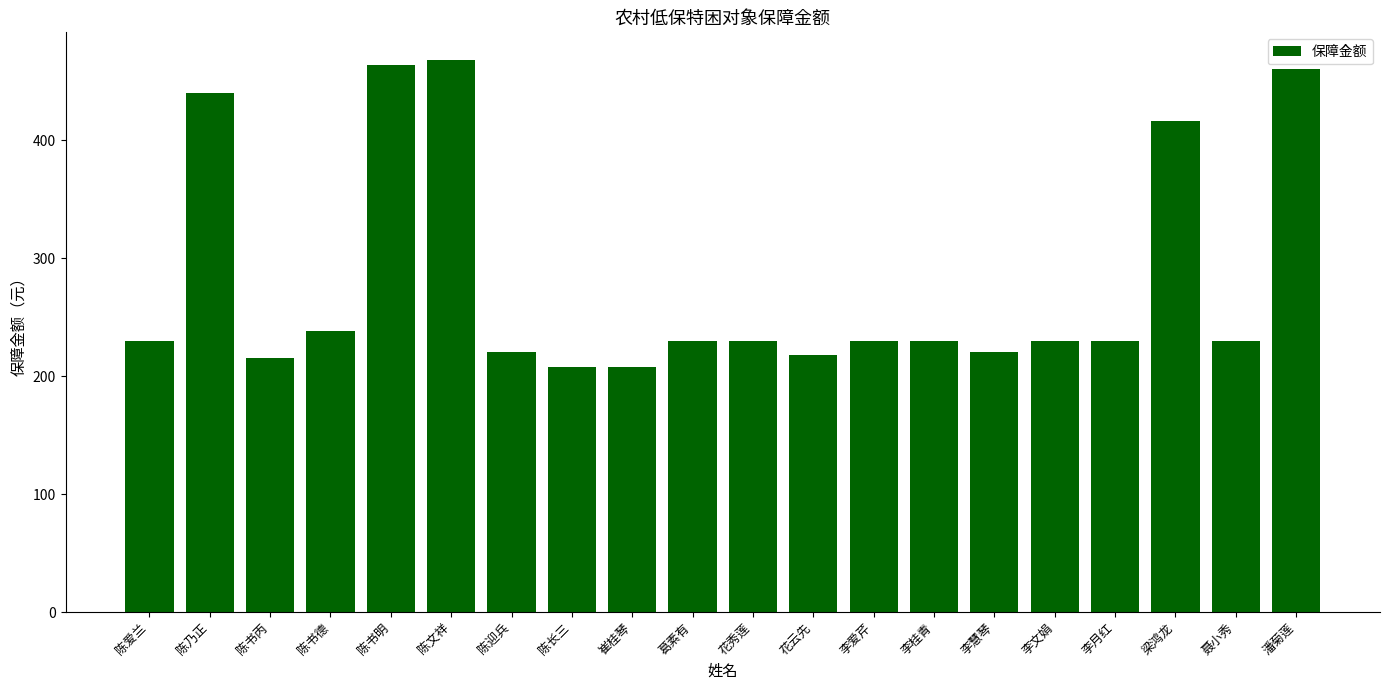

How many bars are there in total?

20